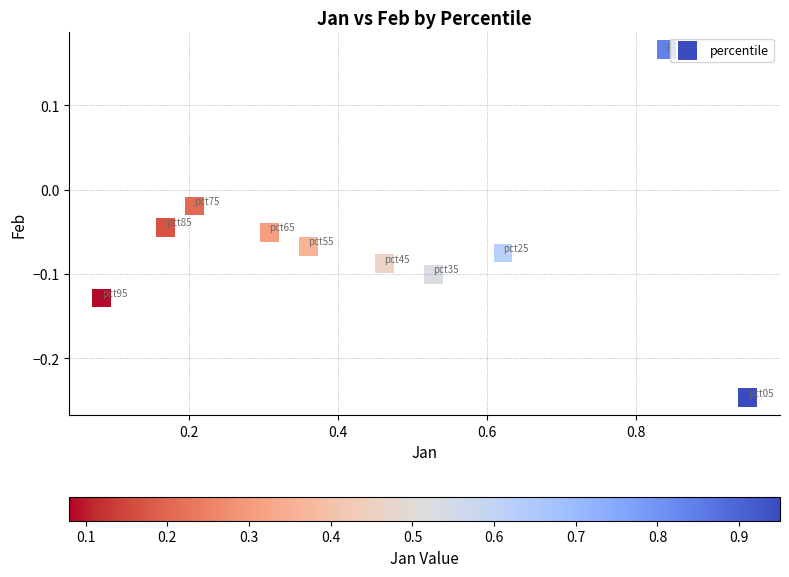

What is the range of X values (max minus min)?

0.9